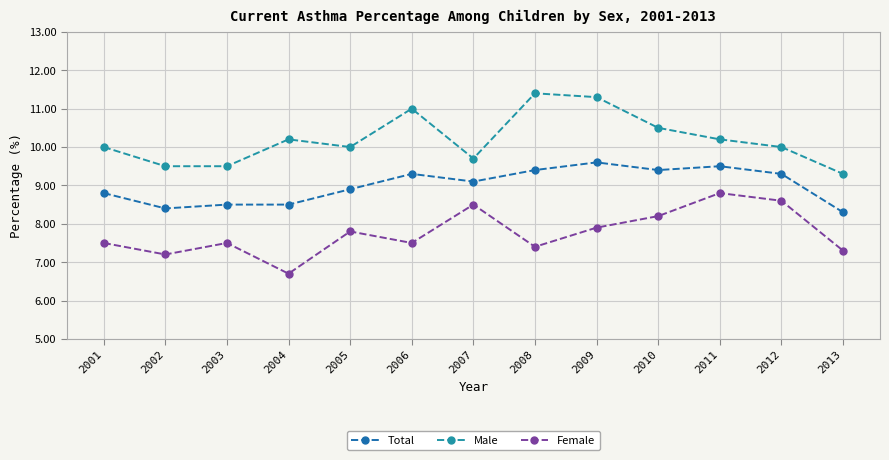

Which category has the lowest value in the Female series?

2004